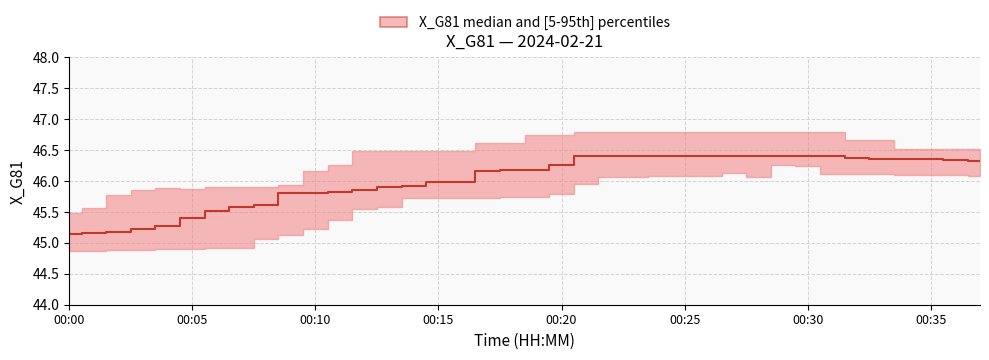

What is the difference between the second highest and minimum values?

2.0